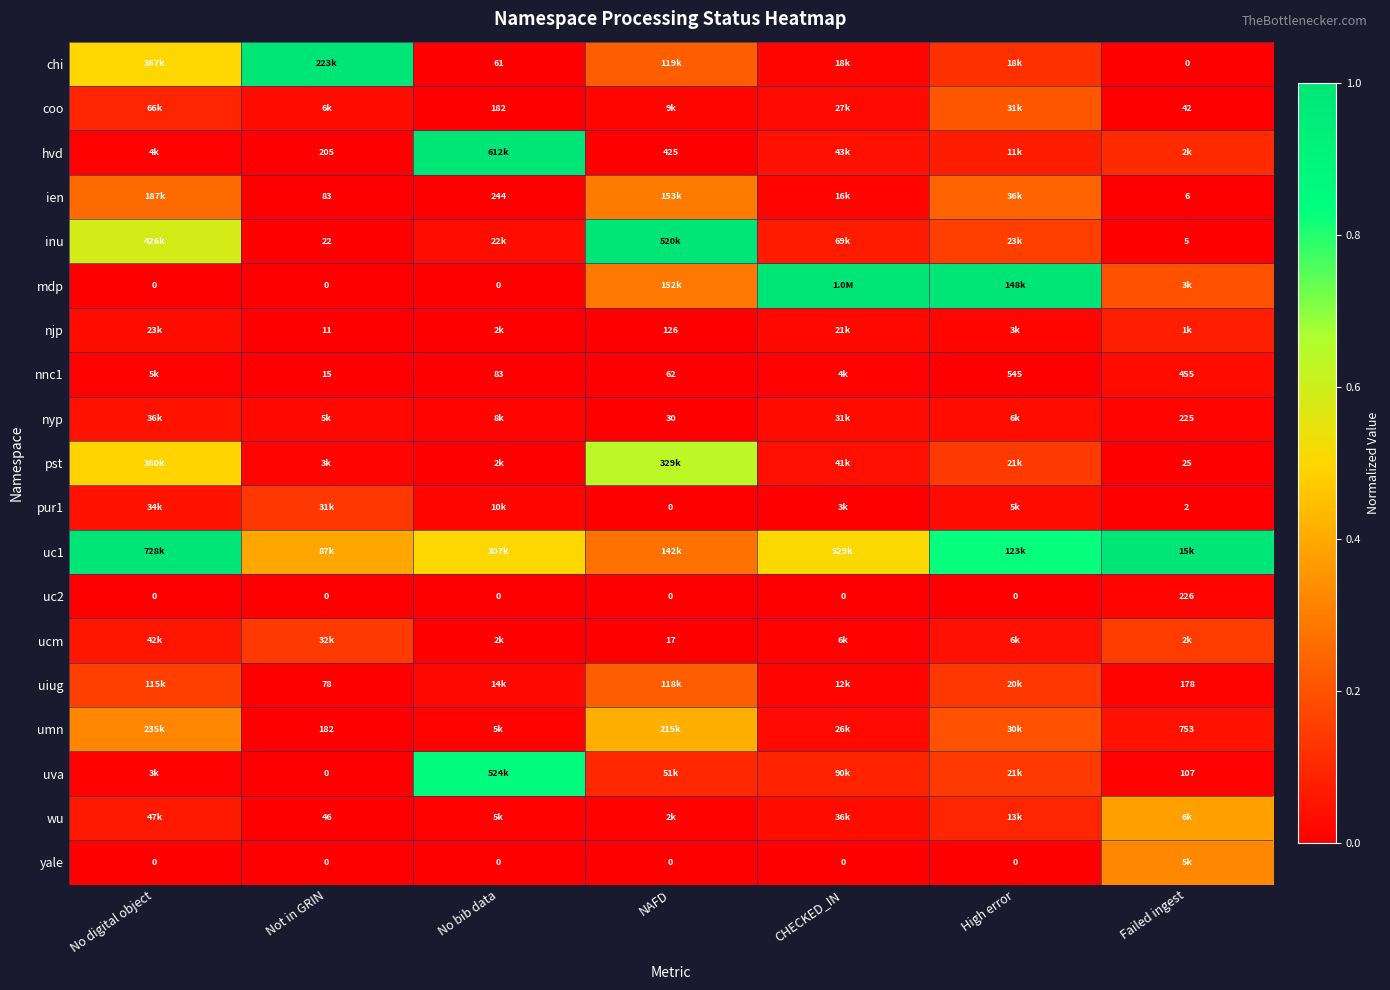

The value of umn at No digital object is 0.5. True or false?

False